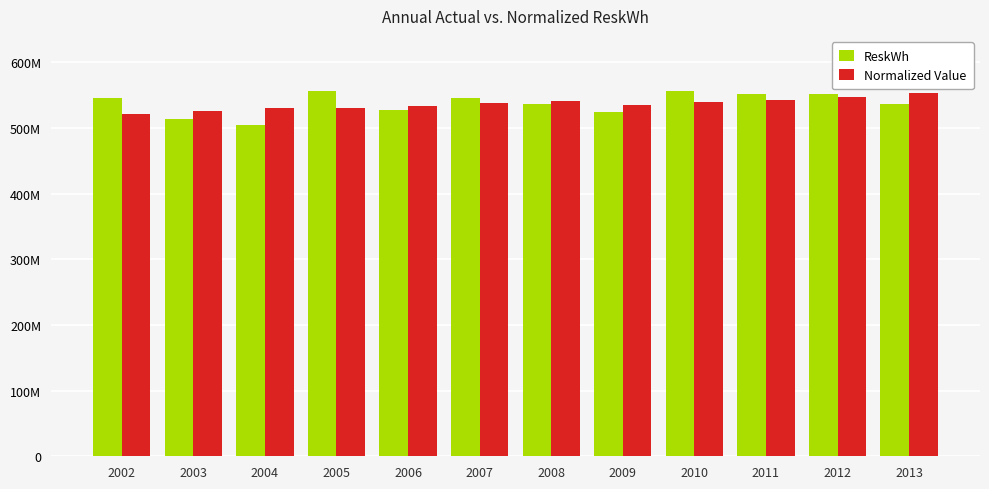

The ReskWh series shows 296301865.7 at 2007. True or false?

False